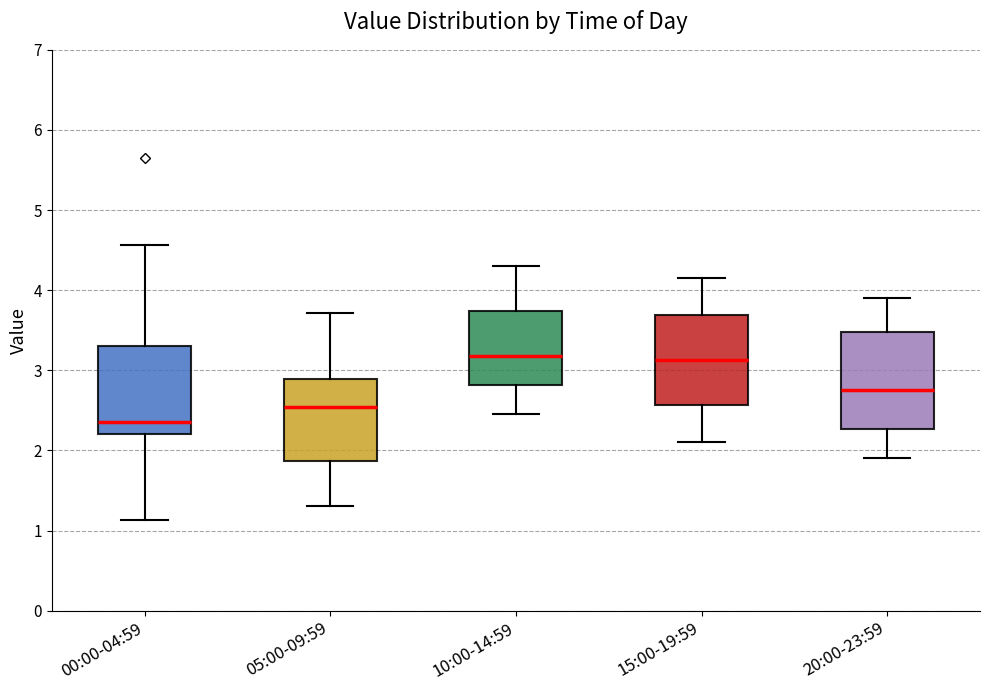

Reading left to right, transcribe this box plot: for each box, give where its median line is, the range the box spans, and where its two whiskers end, as read against the y-axis. The values are not printed on the chart, so give them approximately, as read against the axis.

00:00-04:59: median 2.4, box 2.2 to 3.3, whiskers 1.1 to 4.6
05:00-09:59: median 2.5, box 1.9 to 2.9, whiskers 1.3 to 3.7
10:00-14:59: median 3.2, box 2.8 to 3.7, whiskers 2.5 to 4.3
15:00-19:59: median 3.1, box 2.6 to 3.7, whiskers 2.1 to 4.2
20:00-23:59: median 2.8, box 2.3 to 3.5, whiskers 1.9 to 3.9